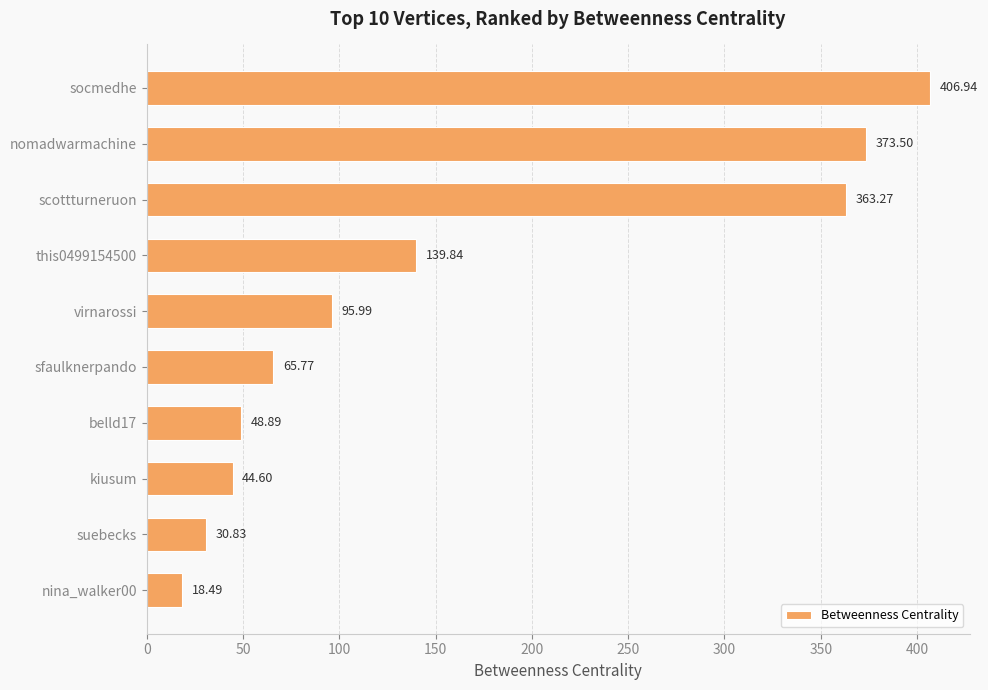

At which category does the chart reach its peak across all series?

socmedhe